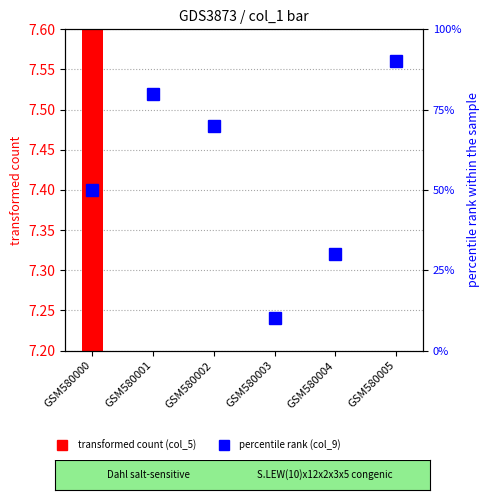

What is the sum of the values at GSM580002 and GSM580001?

150